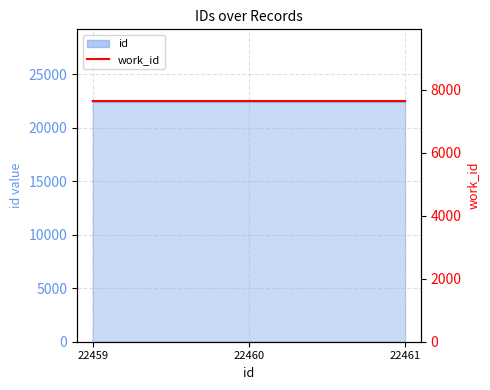

What is the smallest value displayed?

22459